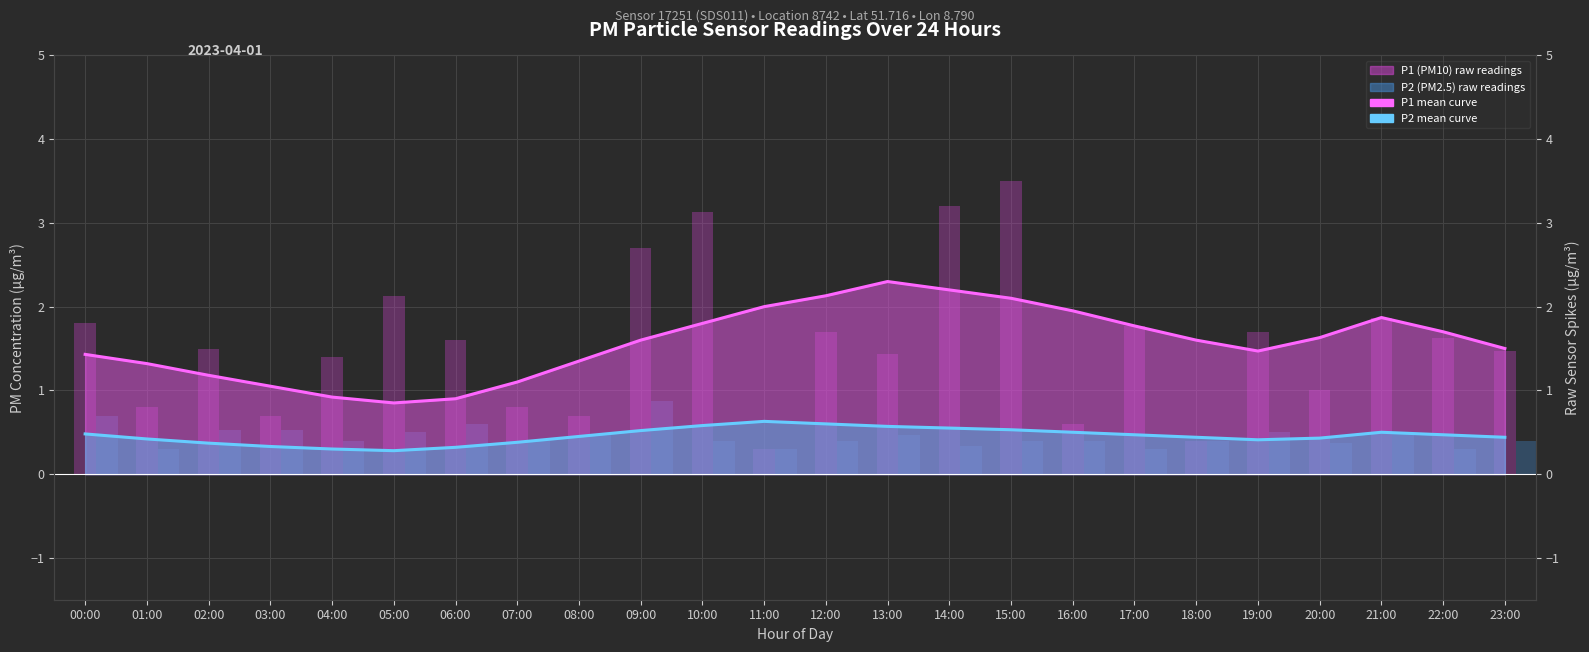

The P2 mean curve series shows 0.6 at 10:00. True or false?

True